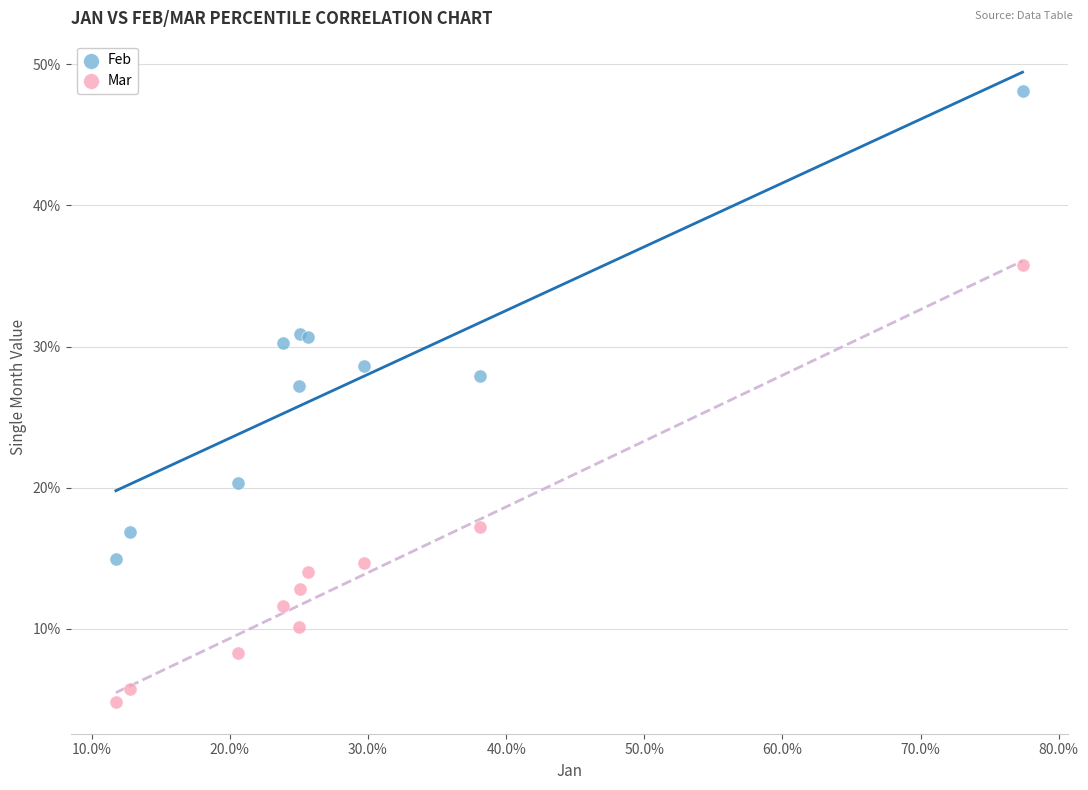

What are all the series names shown in the legend?

Feb, Mar